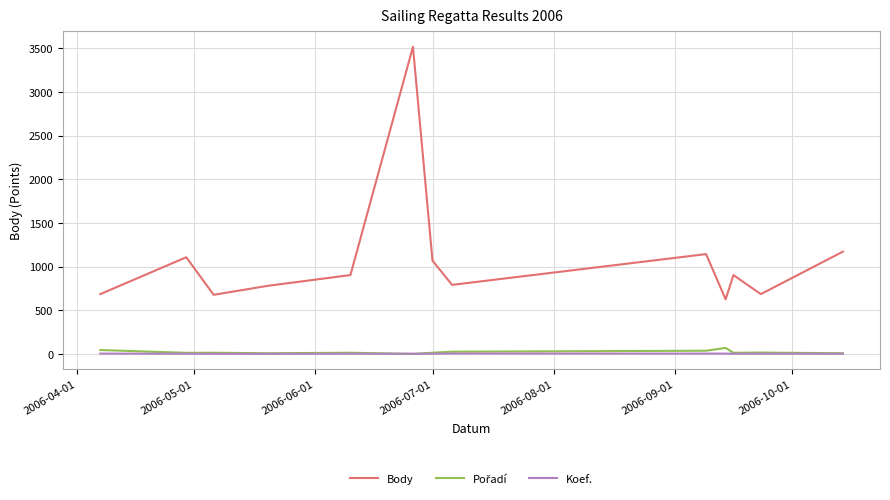

At how many categories does at least one series exceed 1766?

1